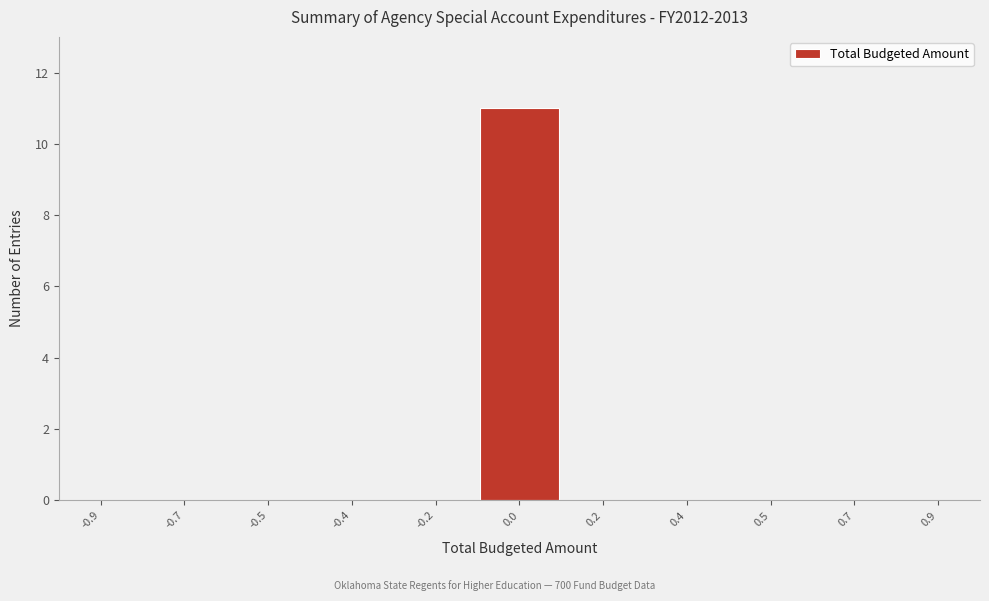

Reading left to right, list all the values displayed in this chart.

-0.9=0	-0.7=0	-0.5=0	-0.4=0	-0.2=0	0.0=11	0.2=0	0.4=0	0.5=0	0.7=0	0.9=0